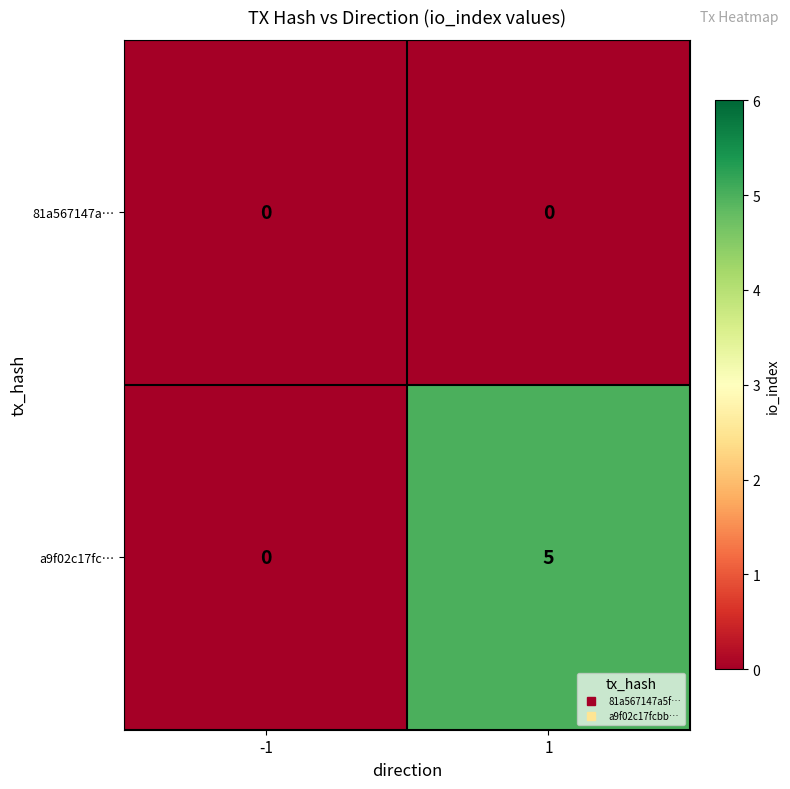

Which series changed the most between -1 and 1?

a9f02c17fc…